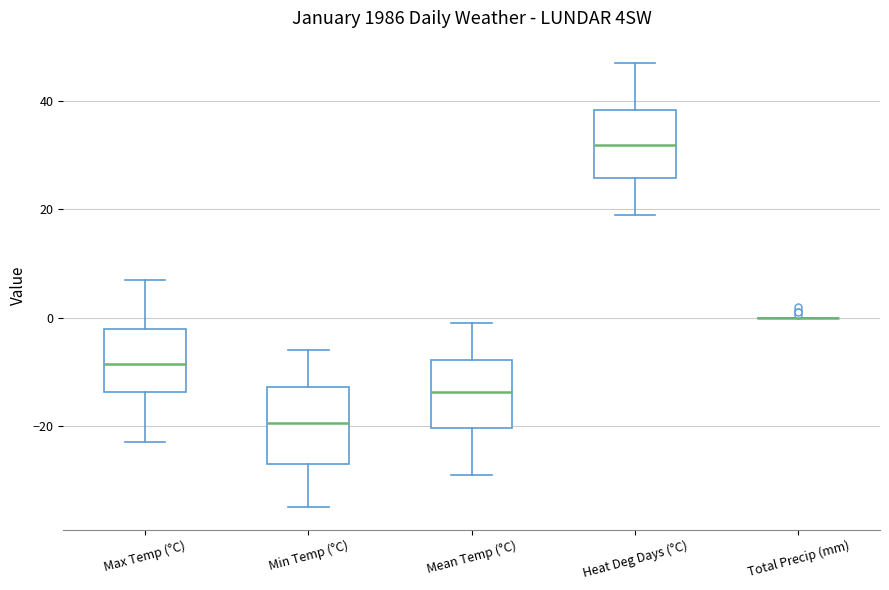

Reading left to right, read every box against the y-axis: the position of its median line, the range the box covers, and the ends of its whiskers. The values are not printed on the chart, so give them approximately, as read against the axis.

Max Temp (°C): median -8, box -14 to -2, whiskers -22 to 8
Min Temp (°C): median -20, box -26 to -12, whiskers -34 to -6
Mean Temp (°C): median -14, box -20 to -8, whiskers -28 to 0
Heat Deg Days (°C): median 32, box 26 to 38, whiskers 20 to 48
Total Precip (mm): box collapsed to a line at 0, whiskers 0 to 0